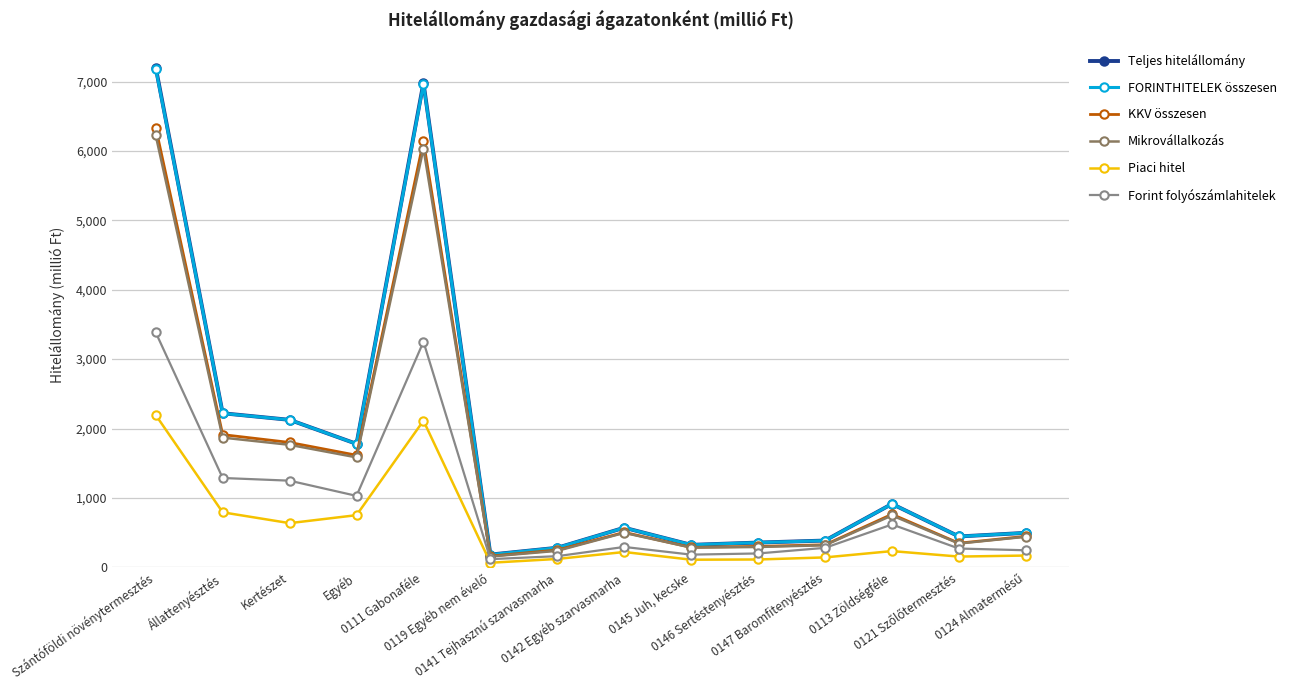

True or false: Piaci hitel and Mikrovállalkozás intersect in this chart.

False